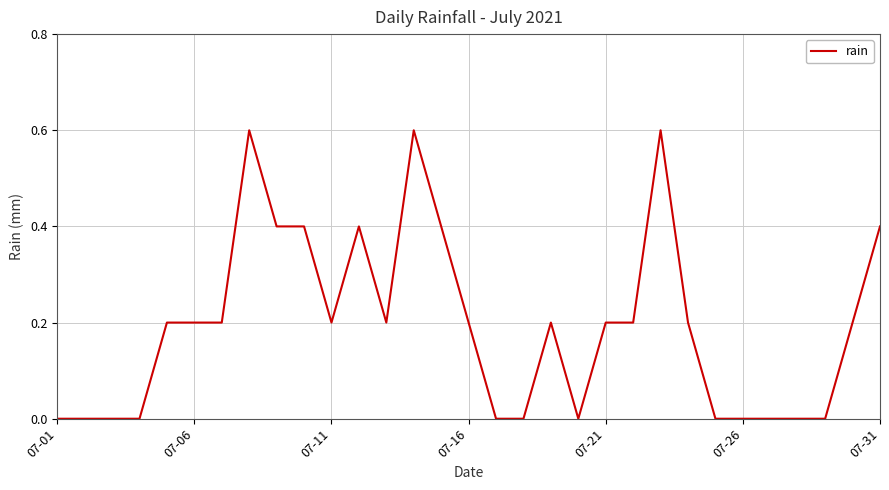

What is the greatest value displayed?

0.6